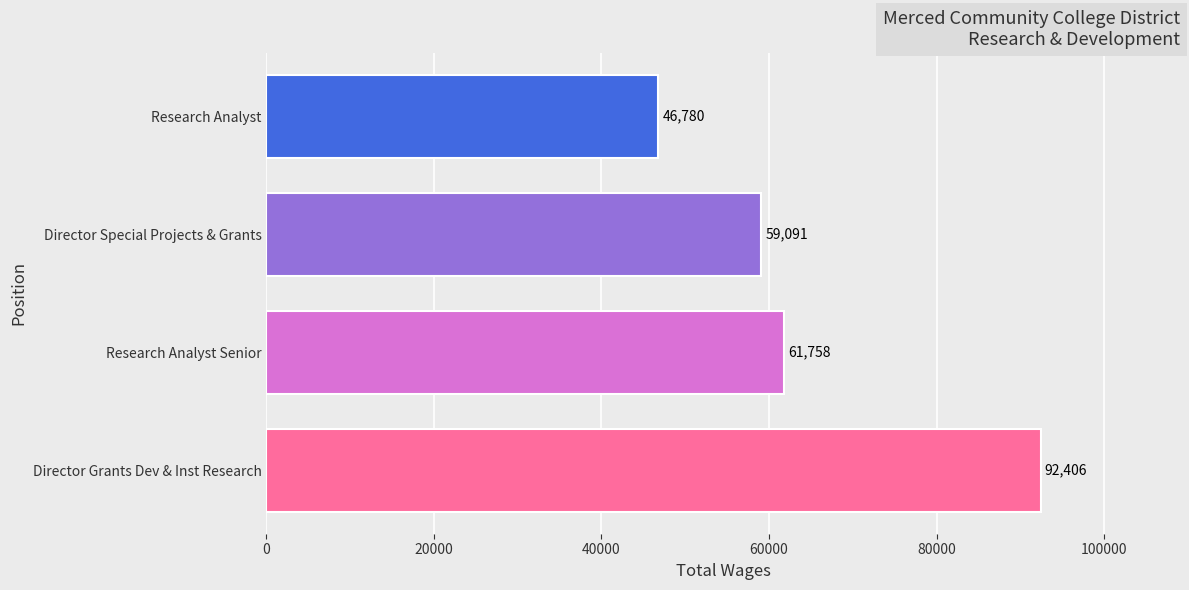

Between Director Special Projects & Grants and Research Analyst Senior, which is larger?

Research Analyst Senior